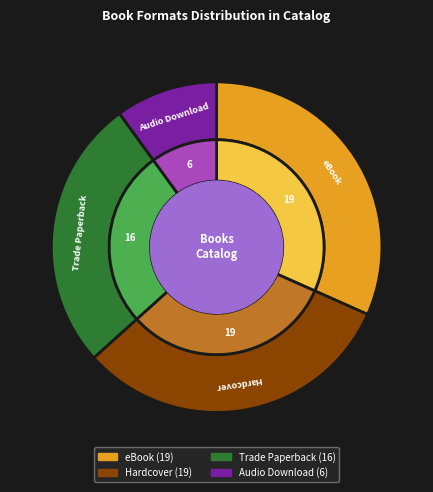

To the nearest percent, what portion does Trade Paperback represent?

27%